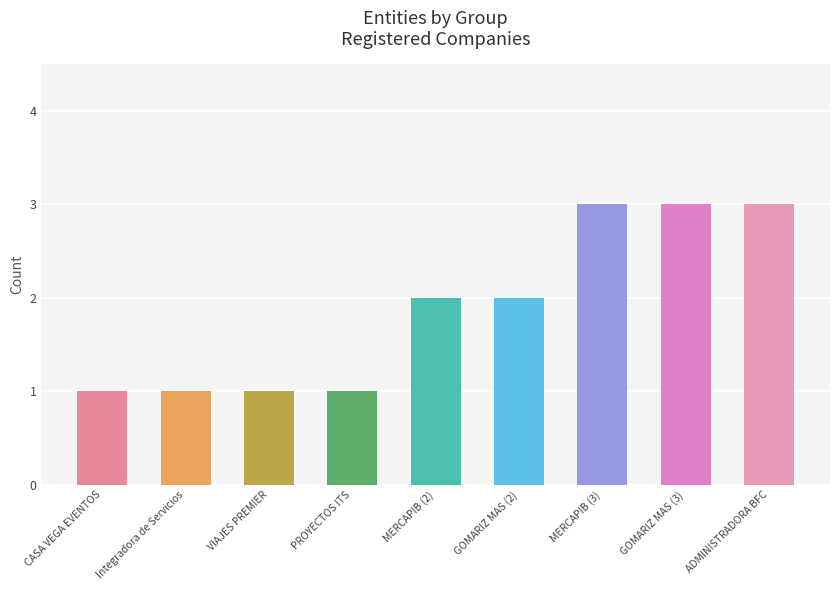

What is the value of the 8th bar from the left?

3